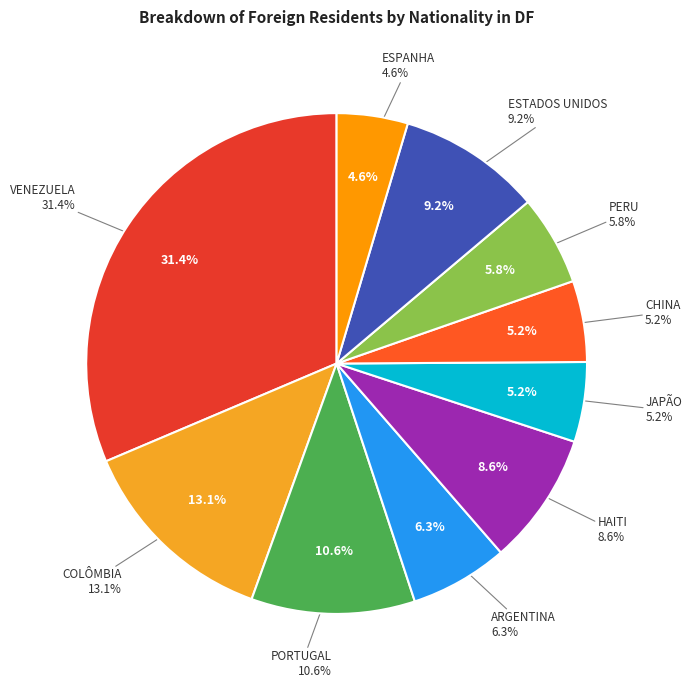

What is the smallest slice in the pie chart?

ESPANHA